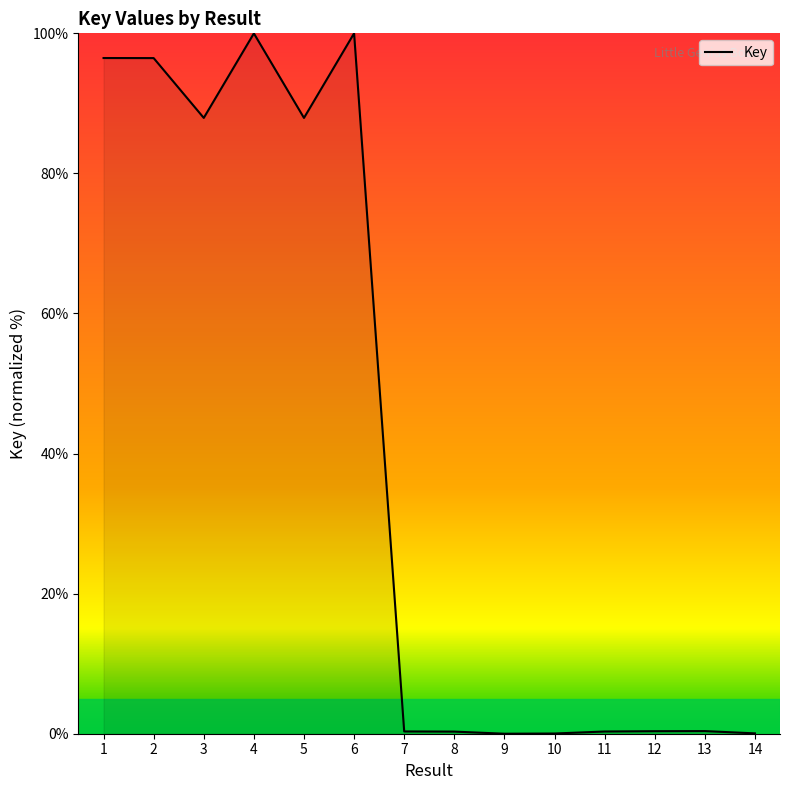

What is the greatest value displayed?

100.0